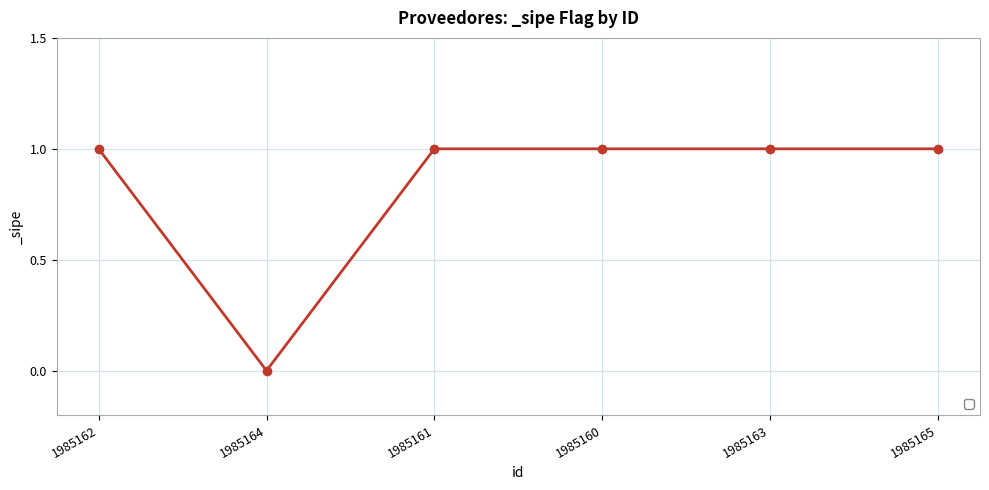

The value at 1985160 is 0. True or false?

False